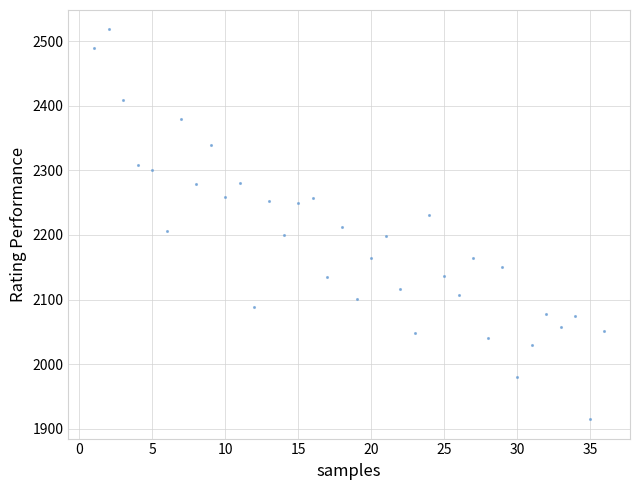

What is the range of Y values (max minus min)?

603